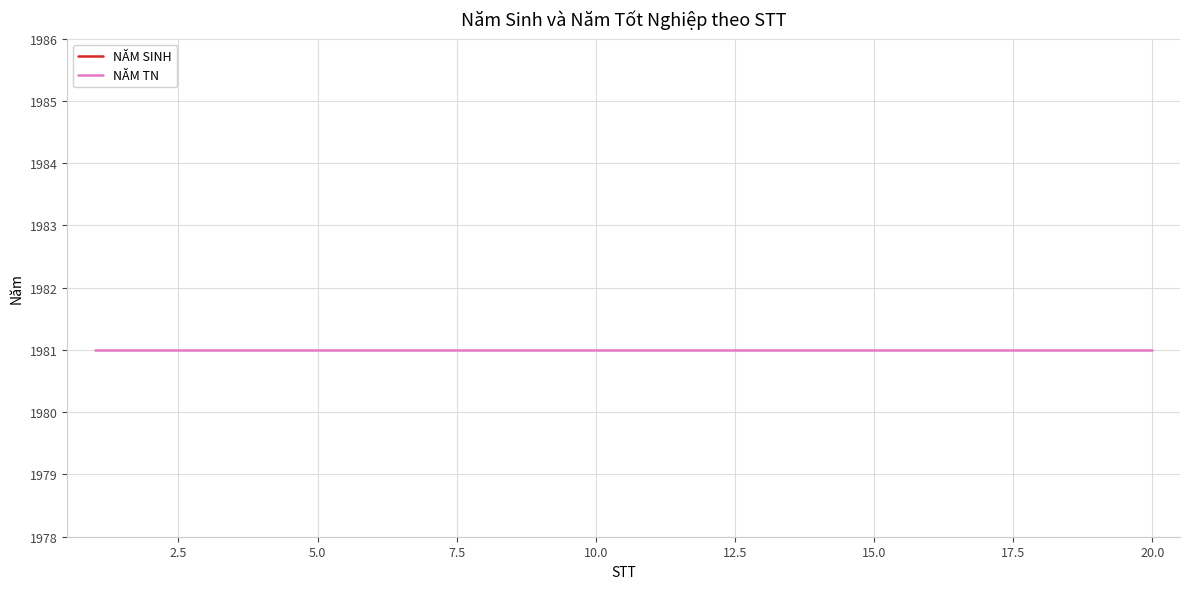

At how many categories does at least one series exceed 1967?

20